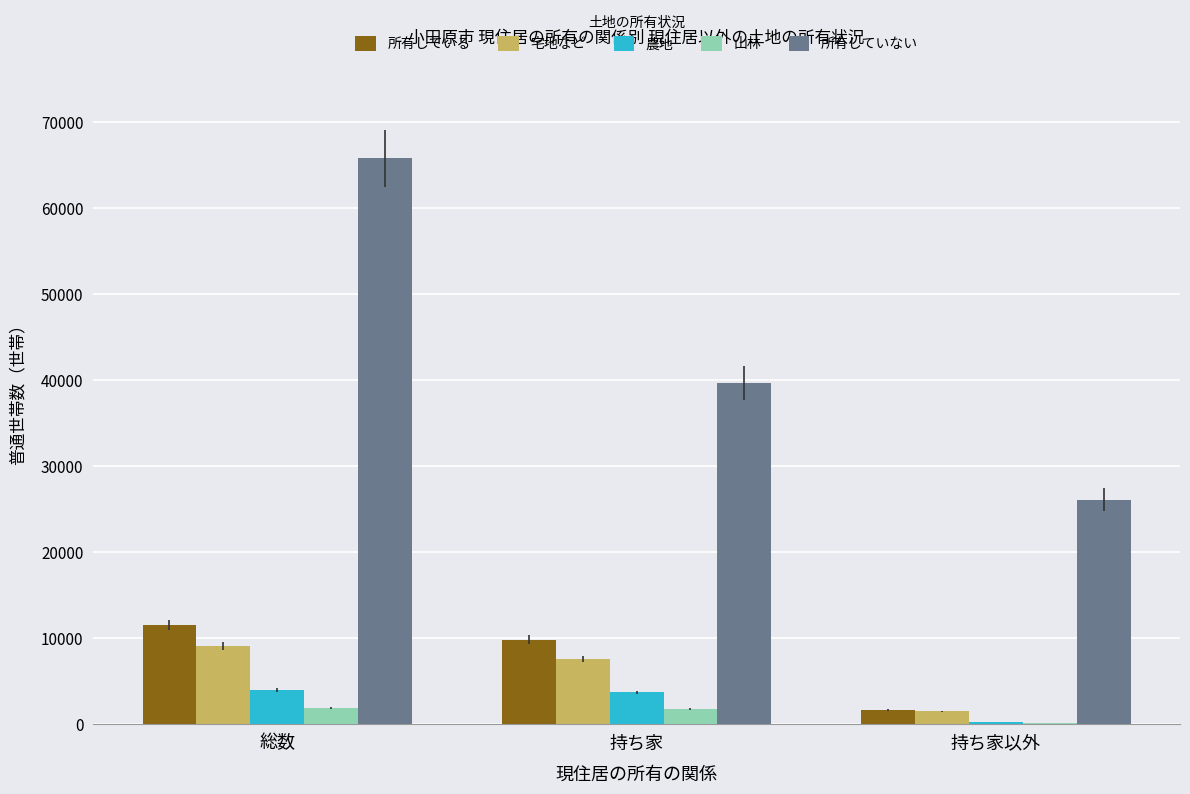

What is the average value of the 山林 series?

1260